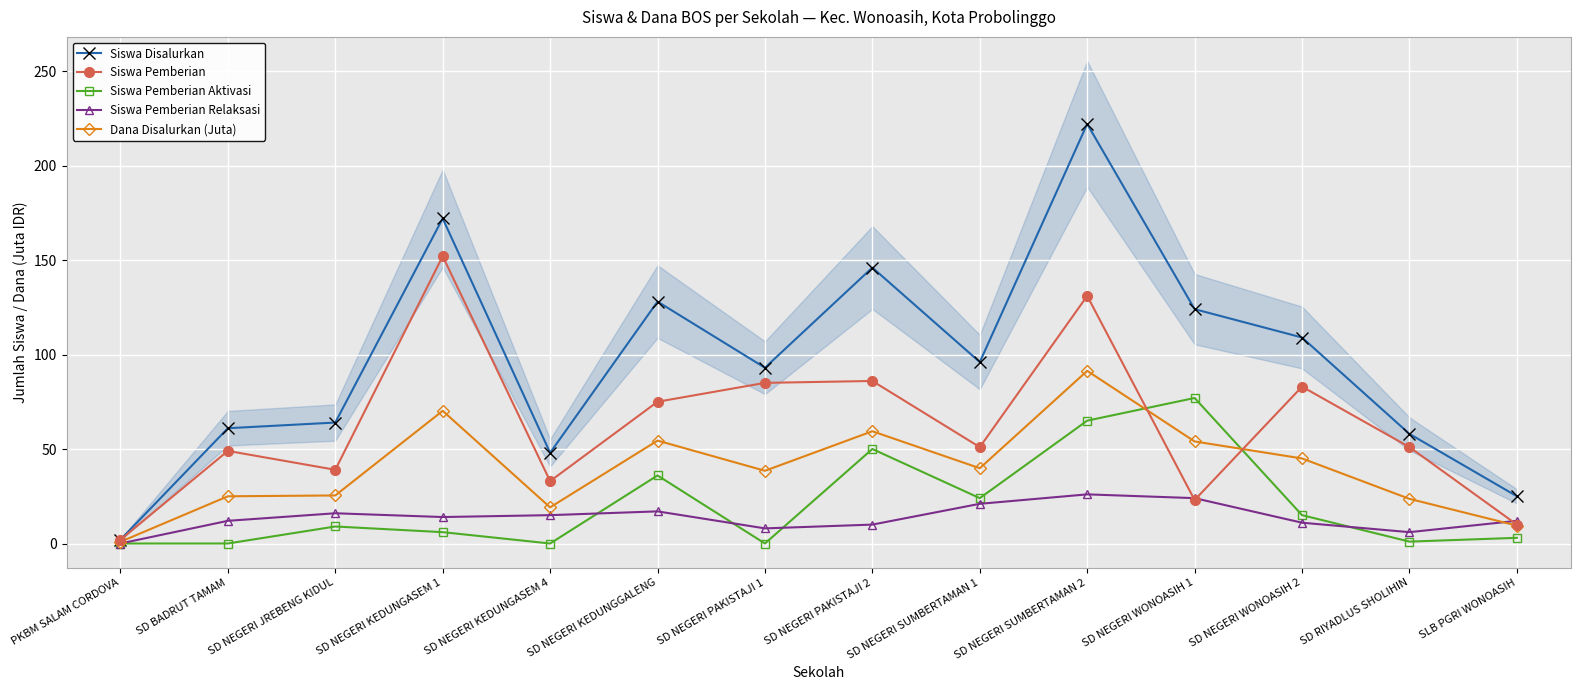

At how many categories does at least one series exceed 194?

1